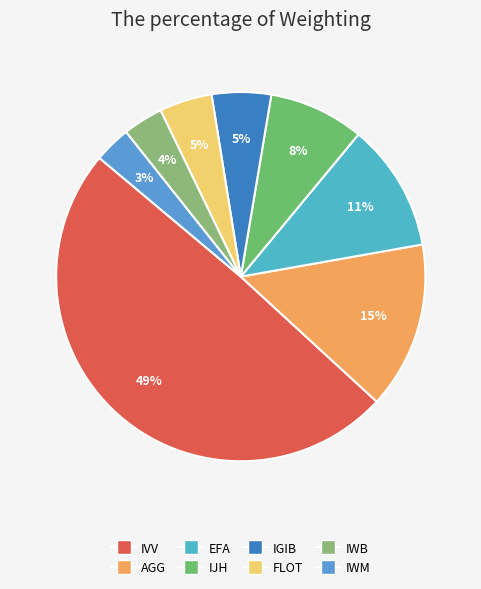

To the nearest percent, what is the combined percentage of IVV and IWB?

53%